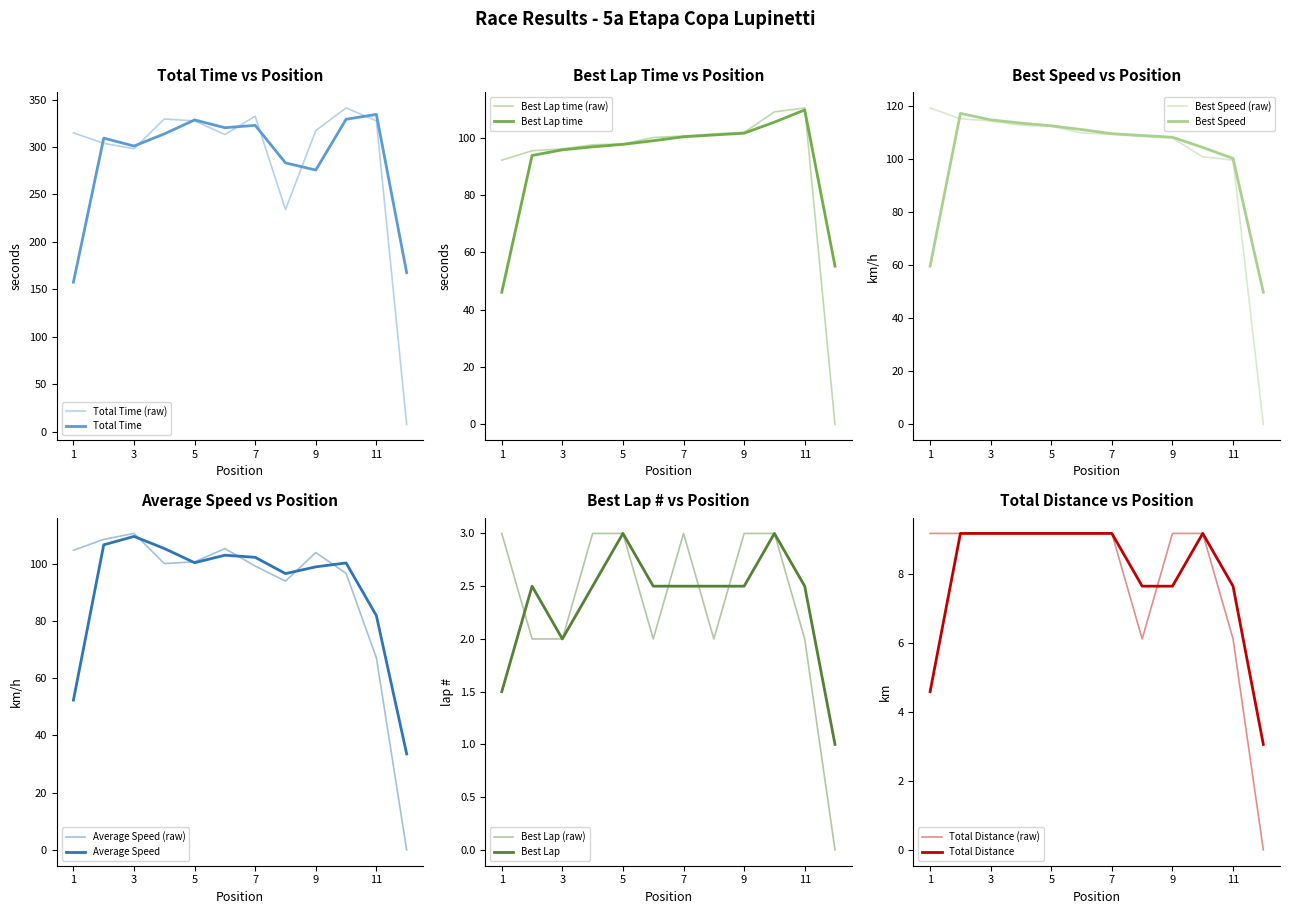

True or false: Total Distance and Total Time intersect in this chart.

False